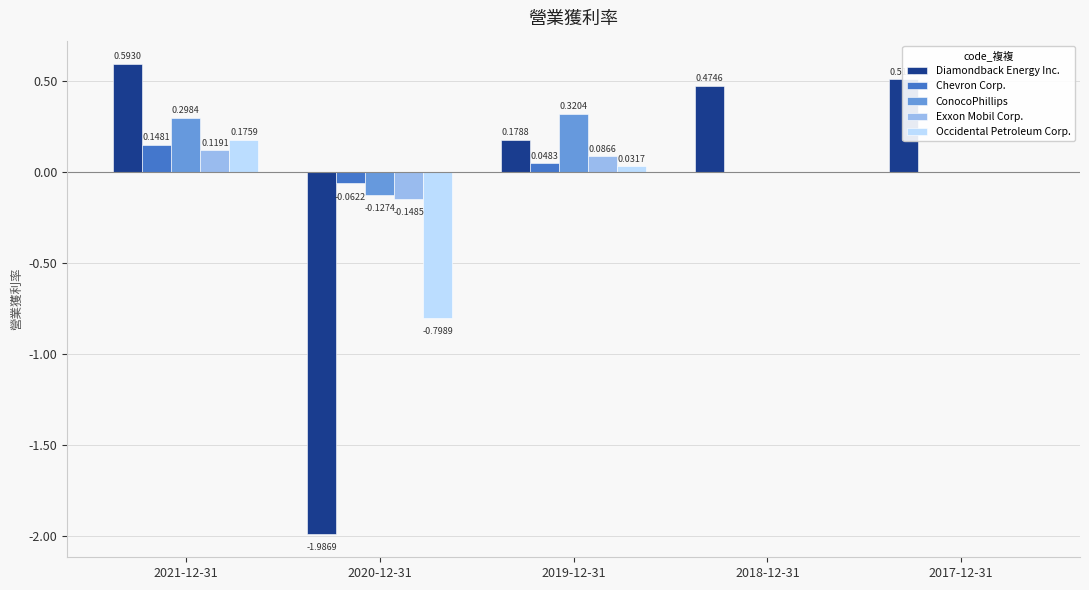

Which series has the largest total across all categories?

ConocoPhillips